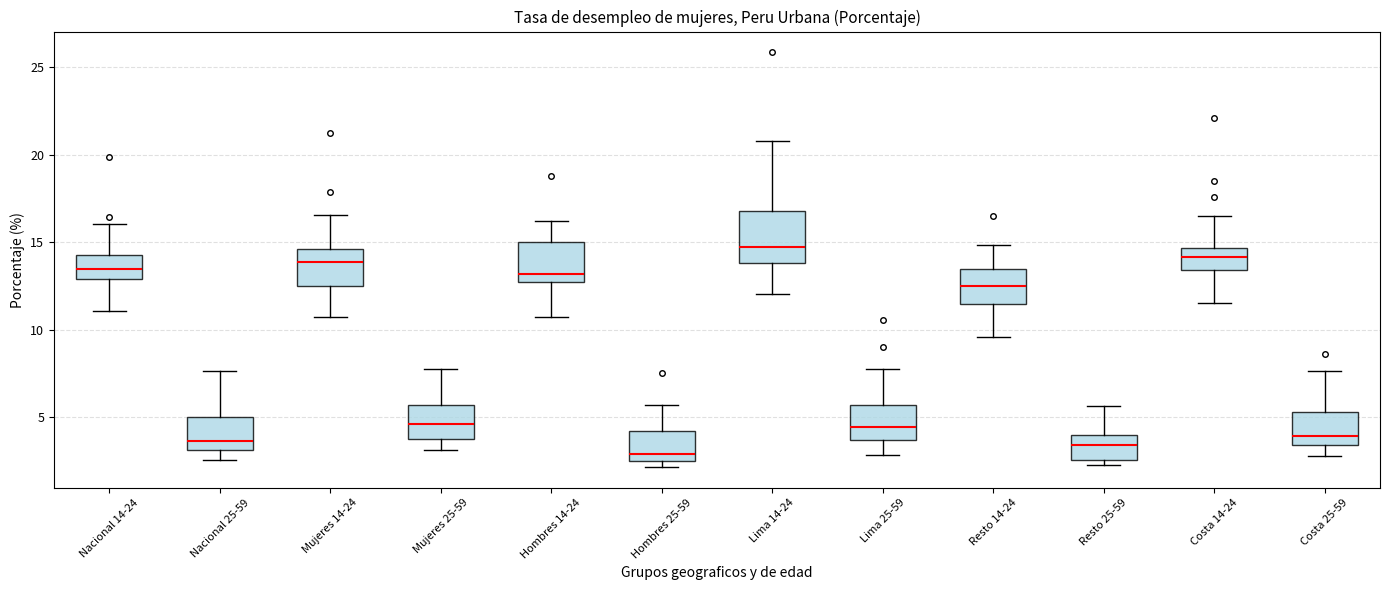

Reading left to right, transcribe this box plot: for each box, give where its median line is, the range the box spans, and where its two whiskers end, as read against the y-axis. The values are not printed on the chart, so give them approximately, as read against the axis.

Nacional 14-24: median 13.5, box 13.0 to 14.5, whiskers 11.0 to 16.0
Nacional 25-59: median 3.5, box 3.0 to 5.0, whiskers 2.5 to 7.5
Mujeres 14-24: median 14.0, box 12.5 to 14.5, whiskers 10.5 to 16.5
Mujeres 25-59: median 4.5, box 3.5 to 5.5, whiskers 3.0 to 8.0
Hombres 14-24: median 13.0, box 12.5 to 15.0, whiskers 10.5 to 16.0
Hombres 25-59: median 3.0, box 2.5 to 4.0, whiskers 2.0 to 5.5
Lima 14-24: median 14.5, box 14.0 to 17.0, whiskers 12.0 to 21.0
Lima 25-59: median 4.5, box 3.5 to 5.5, whiskers 3.0 to 8.0
Resto 14-24: median 12.5, box 11.5 to 13.5, whiskers 9.5 to 15.0
Resto 25-59: median 3.5, box 2.5 to 4.0, whiskers 2.5 (just below the box's lower edge) to 5.5
Costa 14-24: median 14.0, box 13.5 to 14.5, whiskers 11.5 to 16.5
Costa 25-59: median 4.0, box 3.5 to 5.5, whiskers 3.0 to 7.5